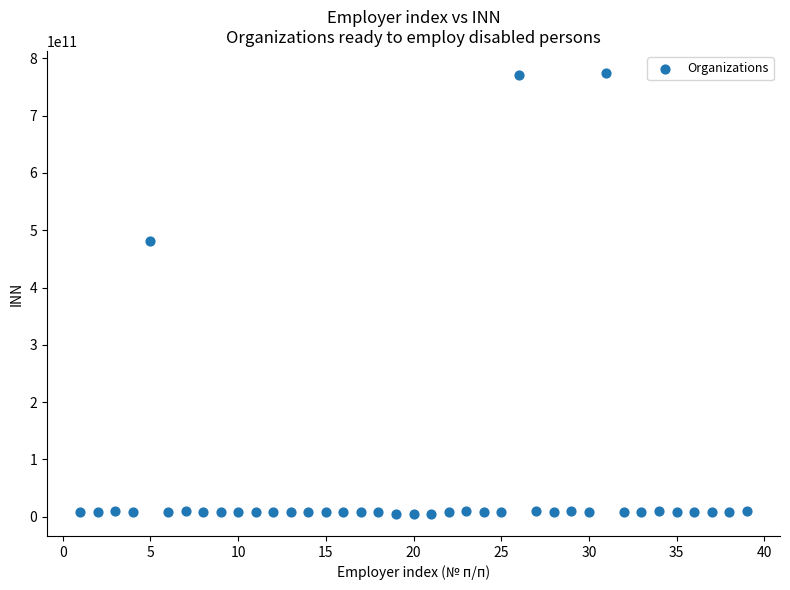

What is the range of Y values (max minus min)?

769309635740